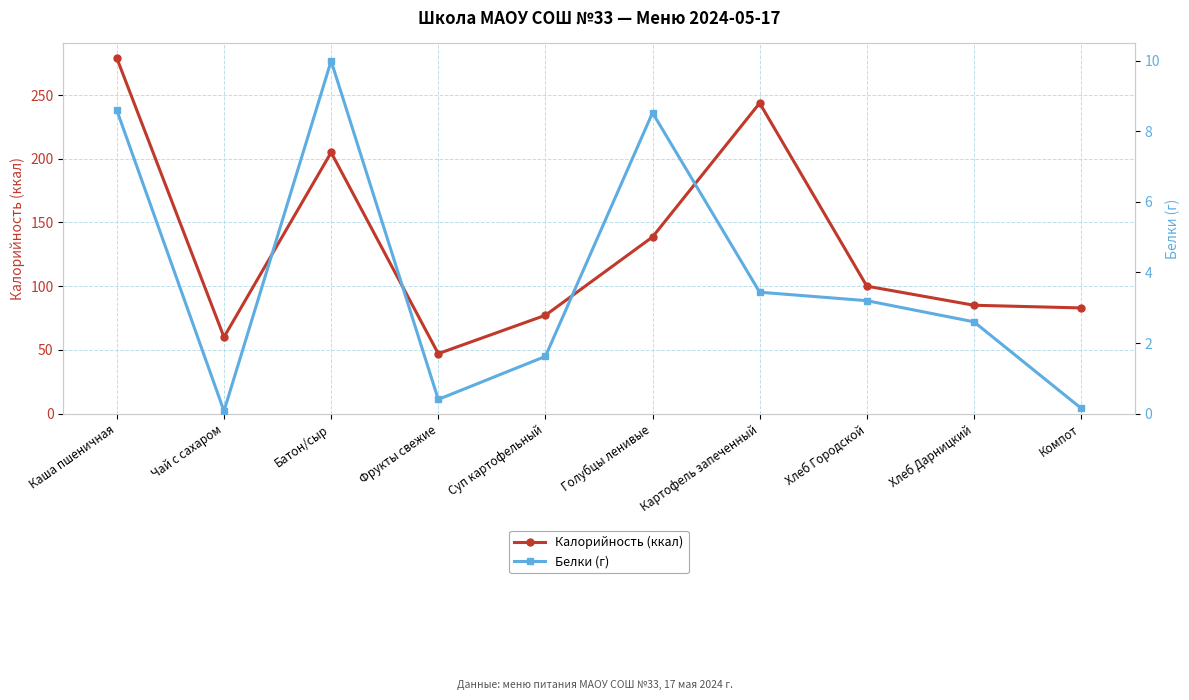

What is the difference between the maximum and minimum values in the Белки (г) series?

9.9